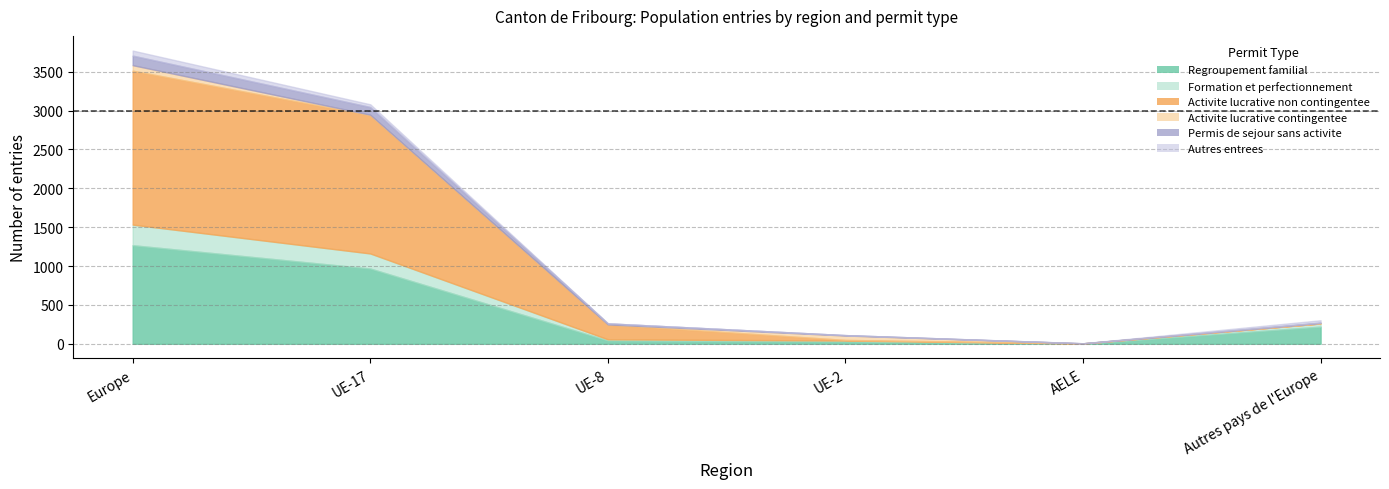

Is it true that Activite lucrative contingentee equals 31 at UE-8?

False